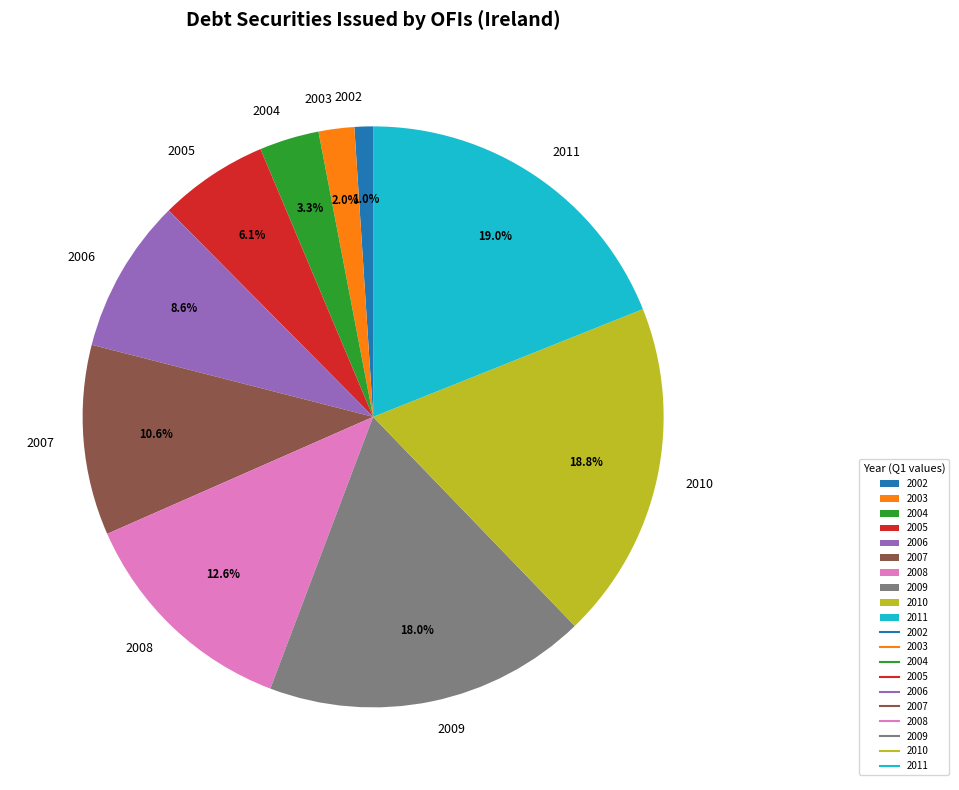

To the nearest percent, what portion does 2002 represent?

1%